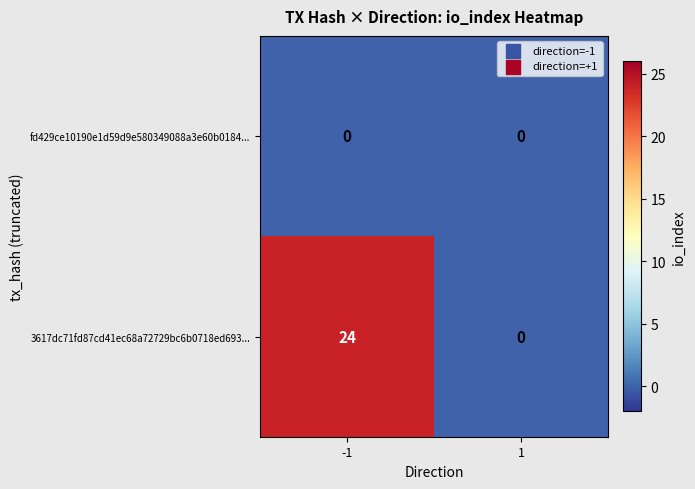

Which series changed the most between -1 and 1?

3617dc71fd87cd41ec68a72729bc6b0718ed693...